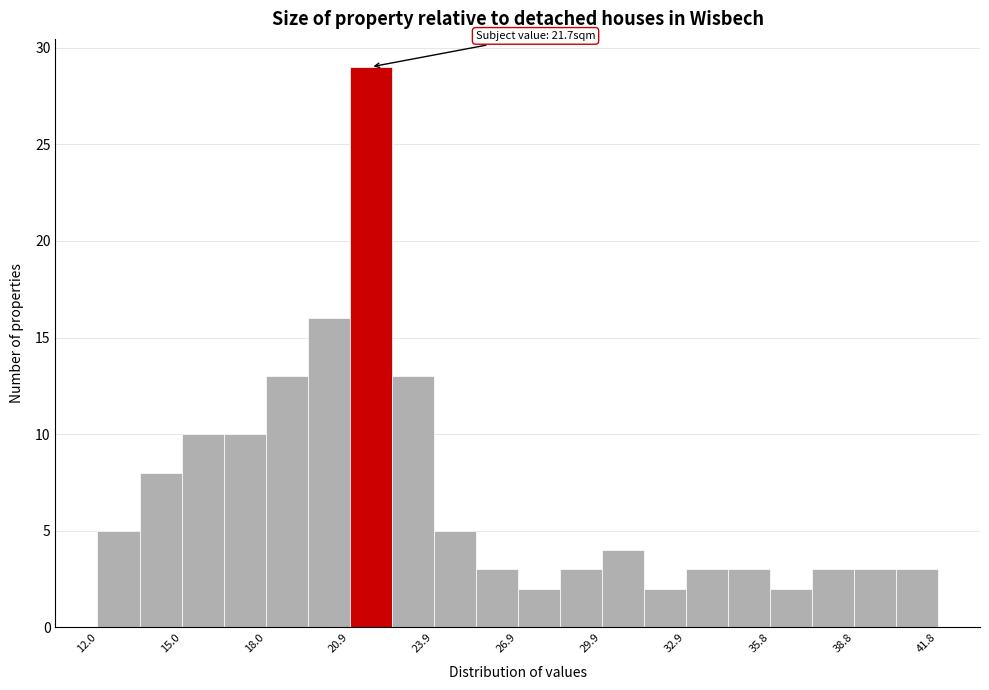

Read against the x-axis, roughly where is the centre of the tallest bar?

21.5